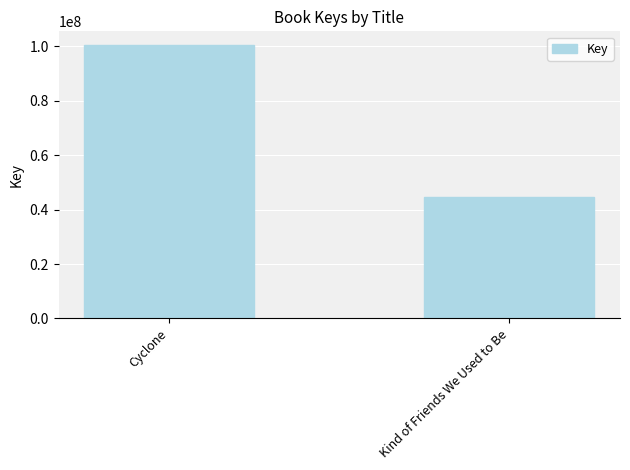

What is the smallest value displayed?

44619037